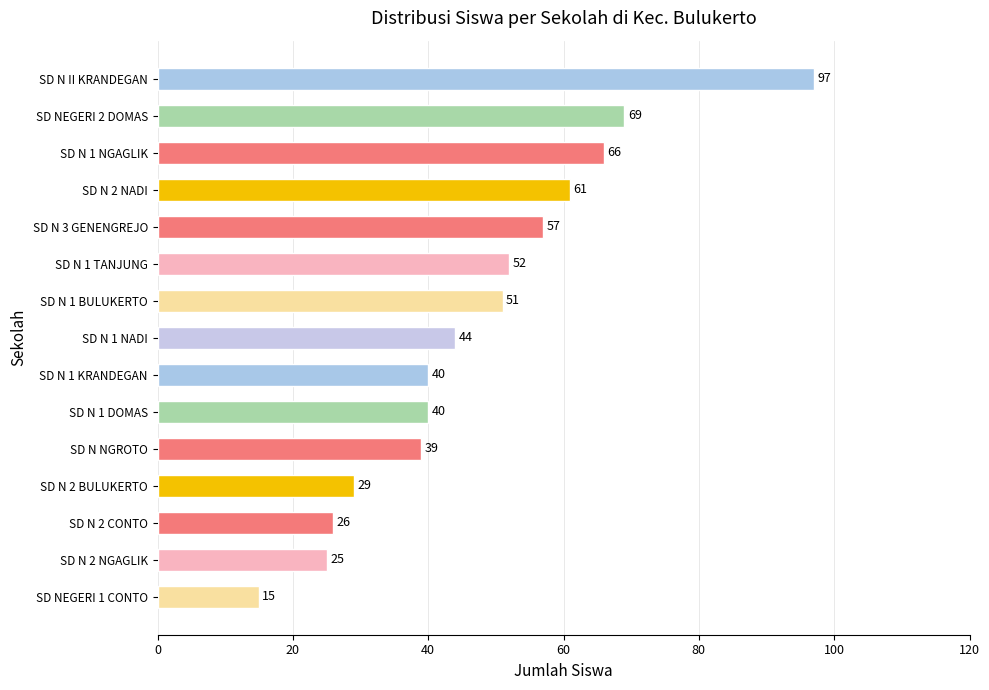

What is the difference between the maximum and minimum values?

82